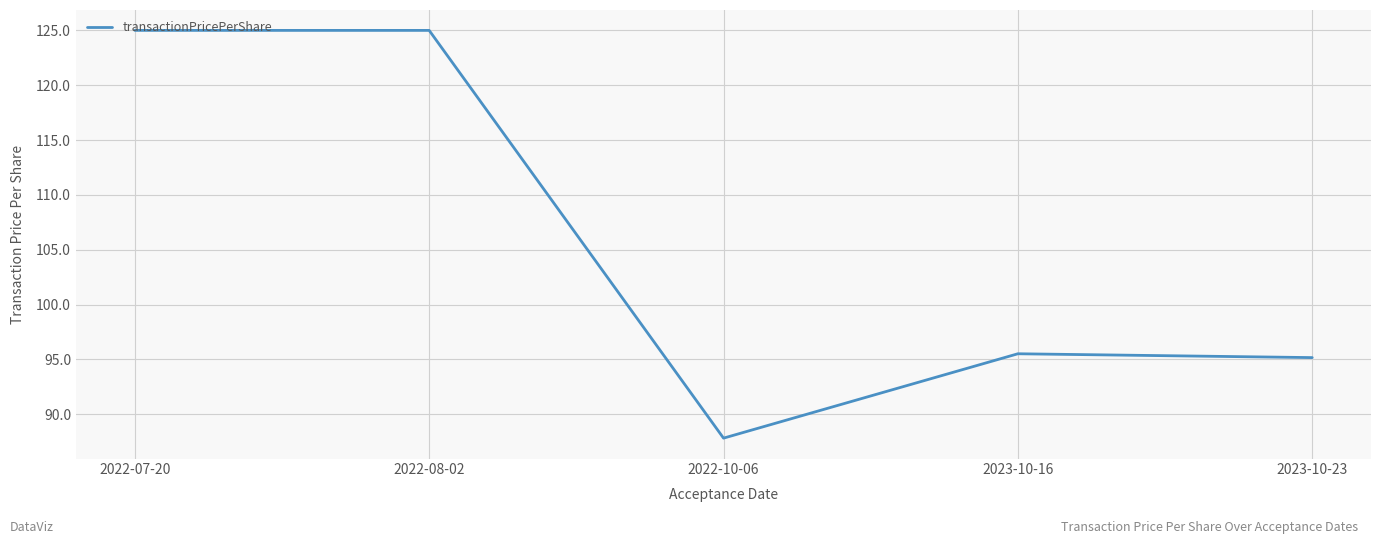

How many categories are shown in the chart?

5